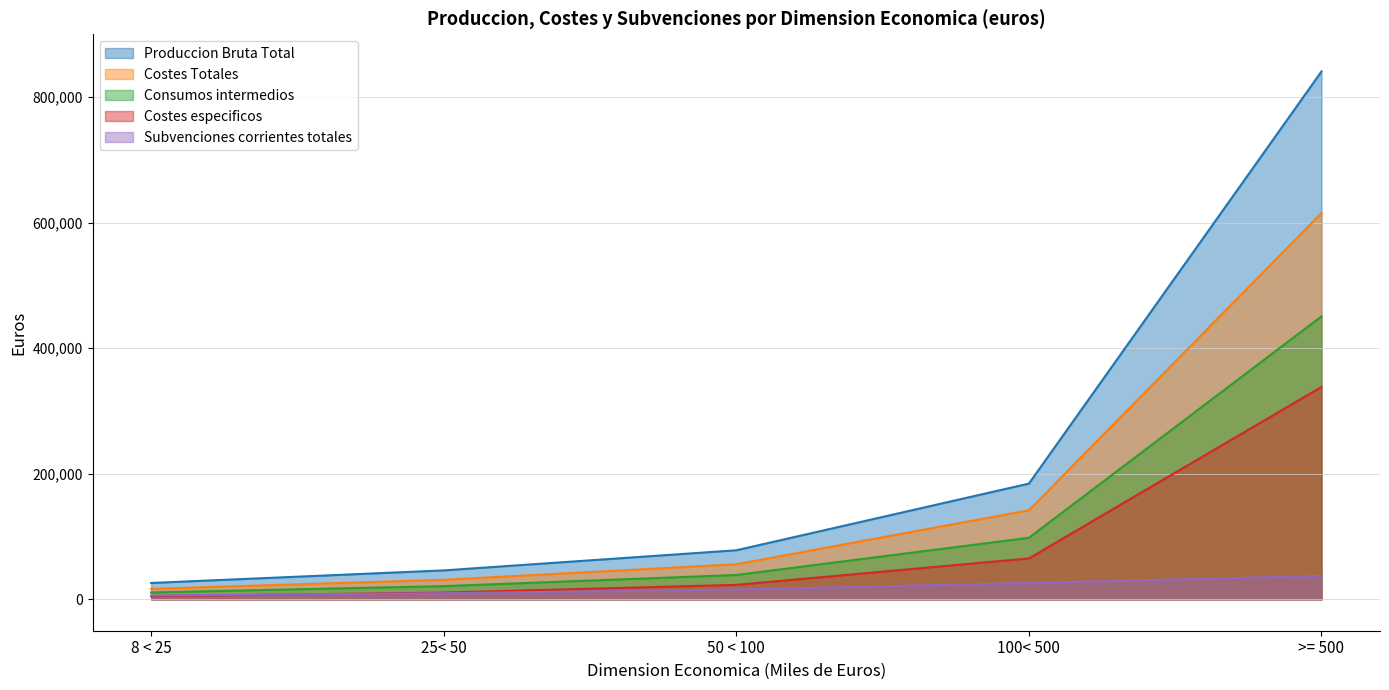

Rank the series by their average value, from lowest to highest.

Subvenciones corrientes totales, Costes especificos, Consumos intermedios, Costes Totales, Produccion Bruta Total